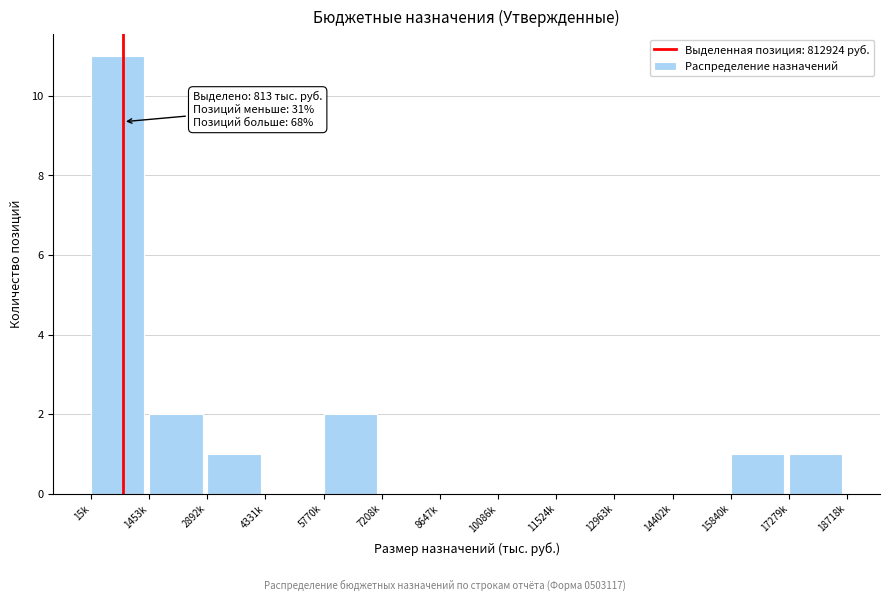

Reading left to right, list all the values displayed in this chart.

15k=11	1453k=2	2892k=1	4331k=0	5770k=2	7208k=0	8647k=0	10086k=0	11524k=0	12963k=0	14402k=0	15840k=1	17279k=1